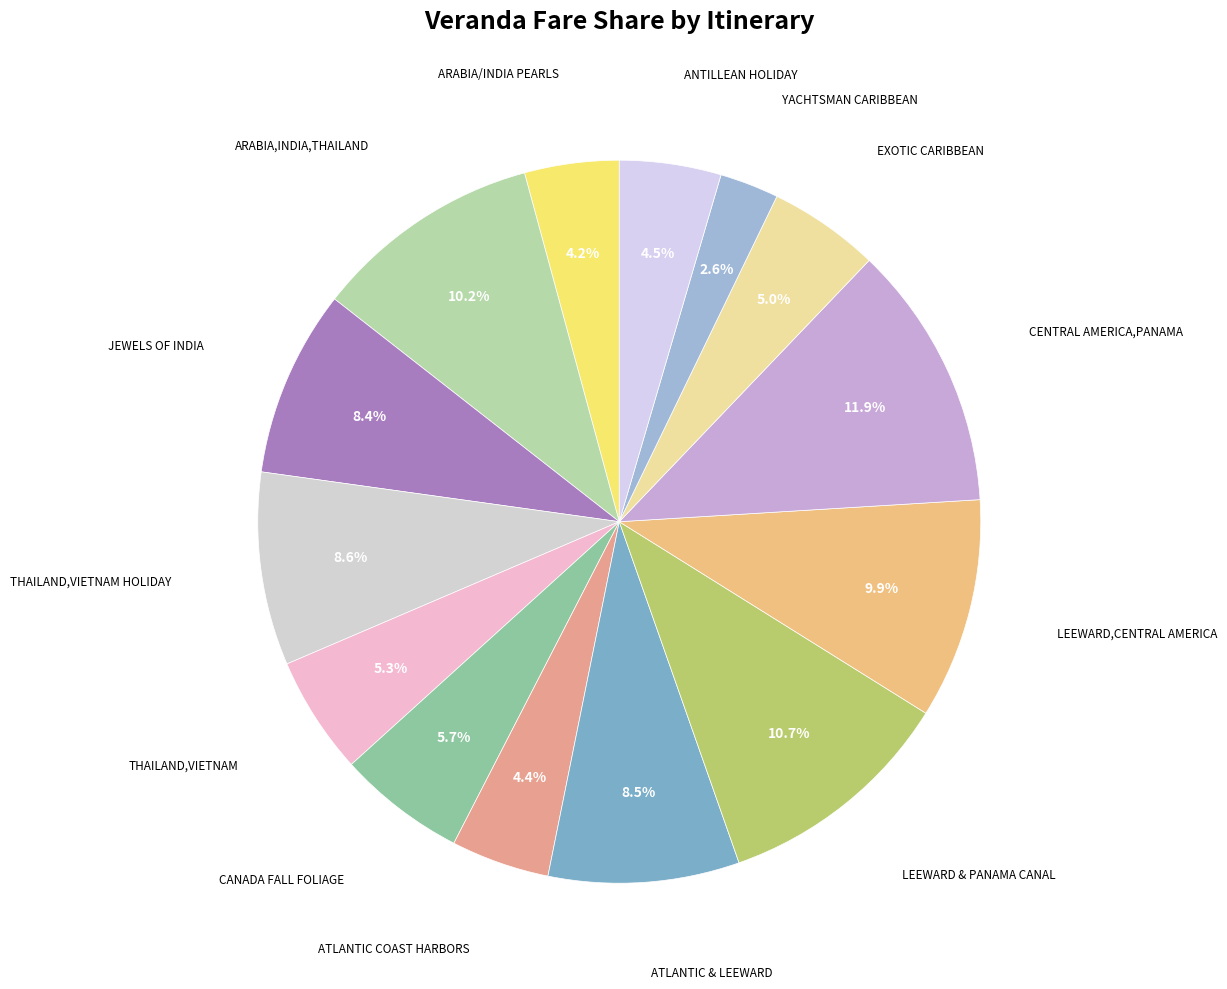

How many segments does this pie chart have?

14